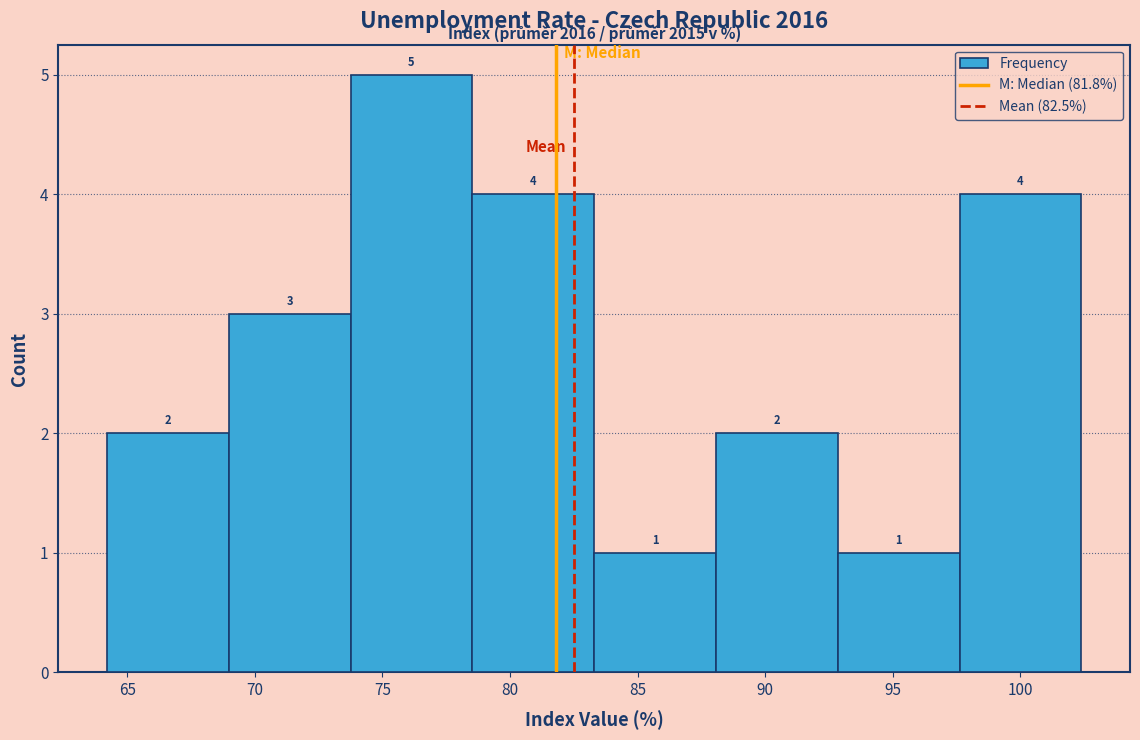

Reading left to right, transcribe this chart: for each bar, give the range it covers on the x-axis and its height. The bar edges are not printed on the chart, so give them approximately, as read against the axis.

64.0 to 69.0: 2
69.0 to 74.0: 3
74.0 to 78.5: 5
78.5 to 83.5: 4
83.5 to 88.0: 1
88.0 to 93.0: 2
93.0 to 97.5: 1
97.5 to 102.5: 4